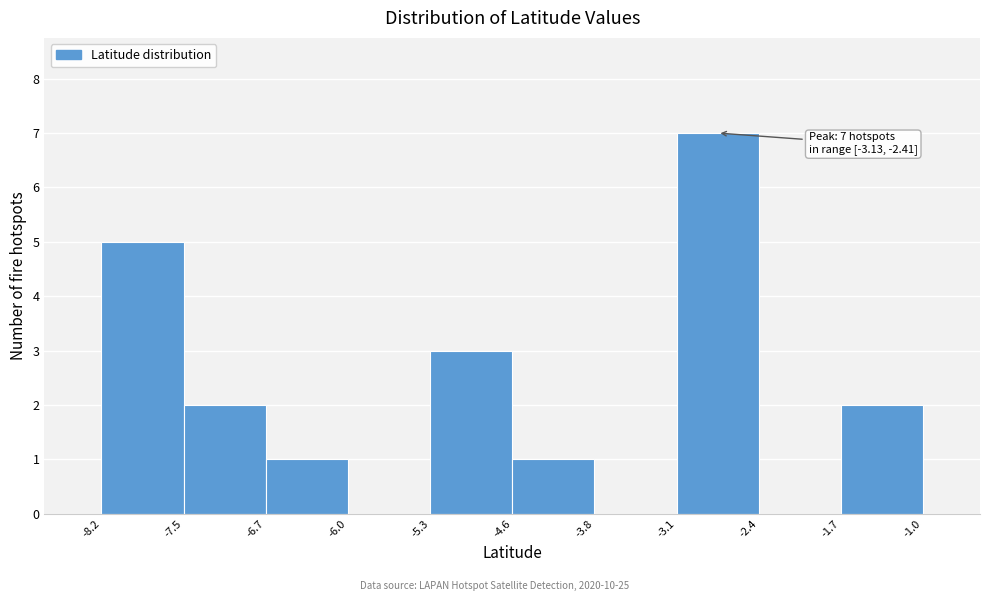

Over which range of the x-axis is the bar tallest?

-3.1 to -2.4